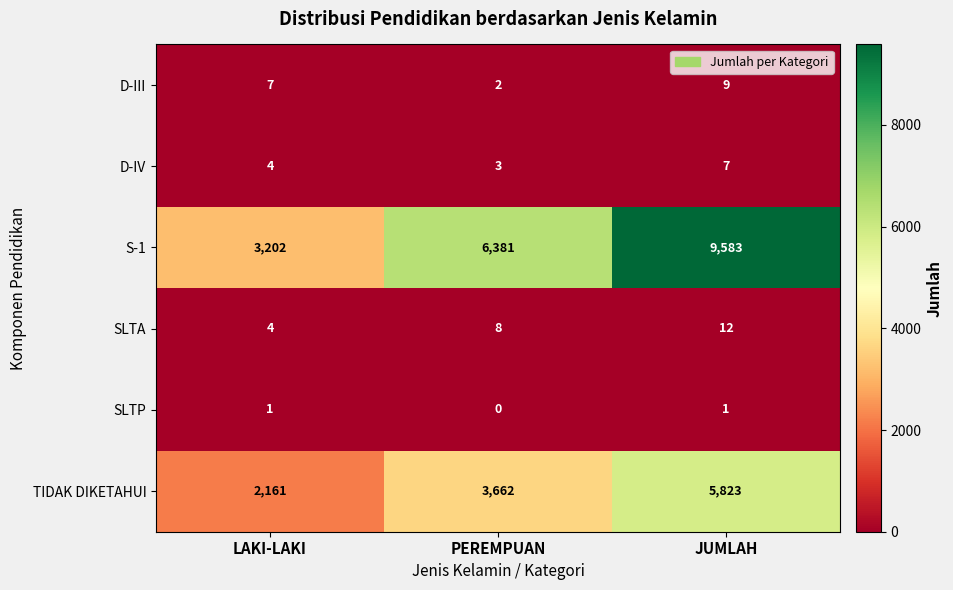

At which label is SLTP closest to 0?

PEREMPUAN